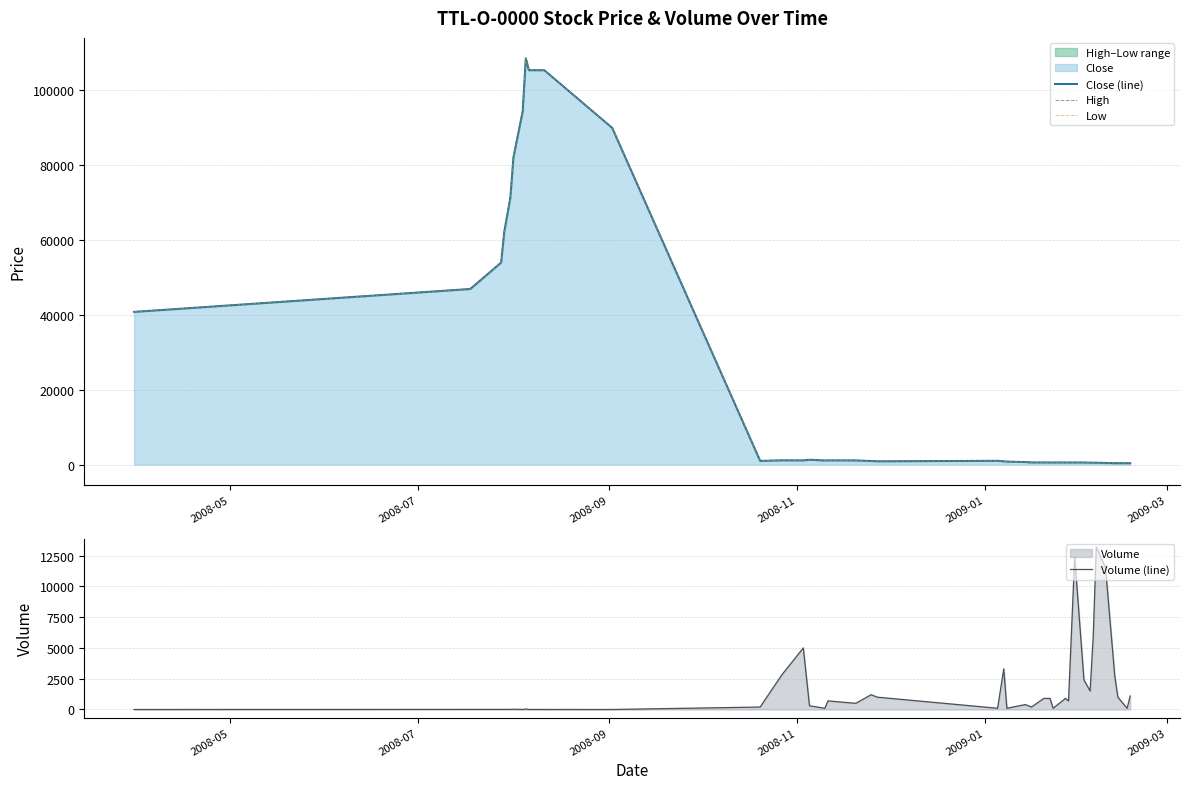

What is the average value of the Low series?

22074